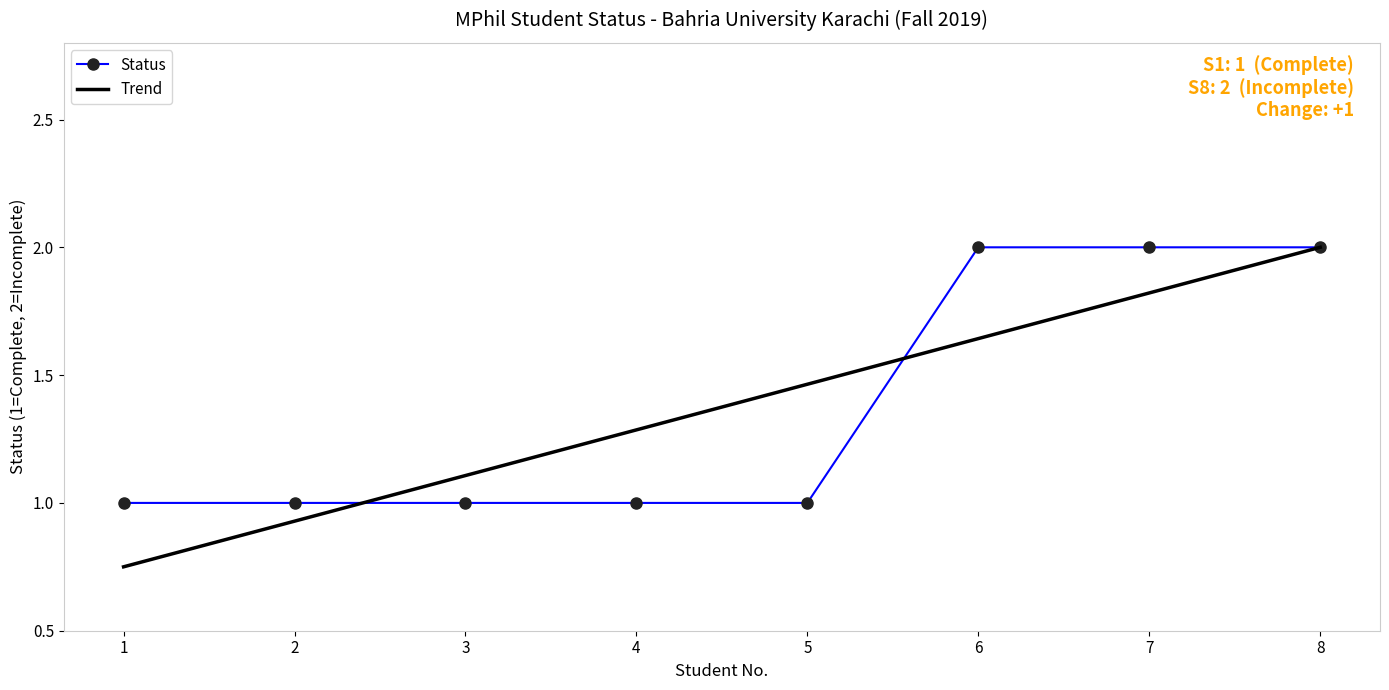

True or false: Trend and Status intersect in this chart.

True